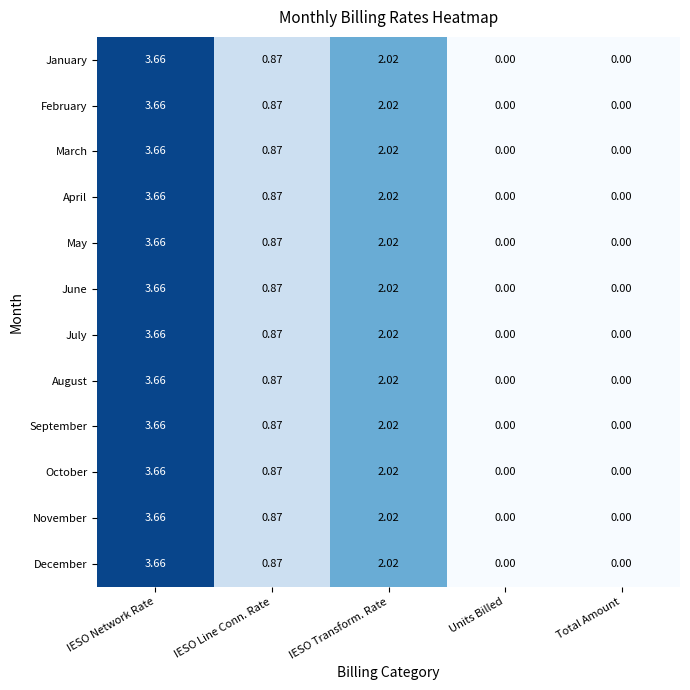

Where is May nearest to the value 1?

IESO Line Conn. Rate